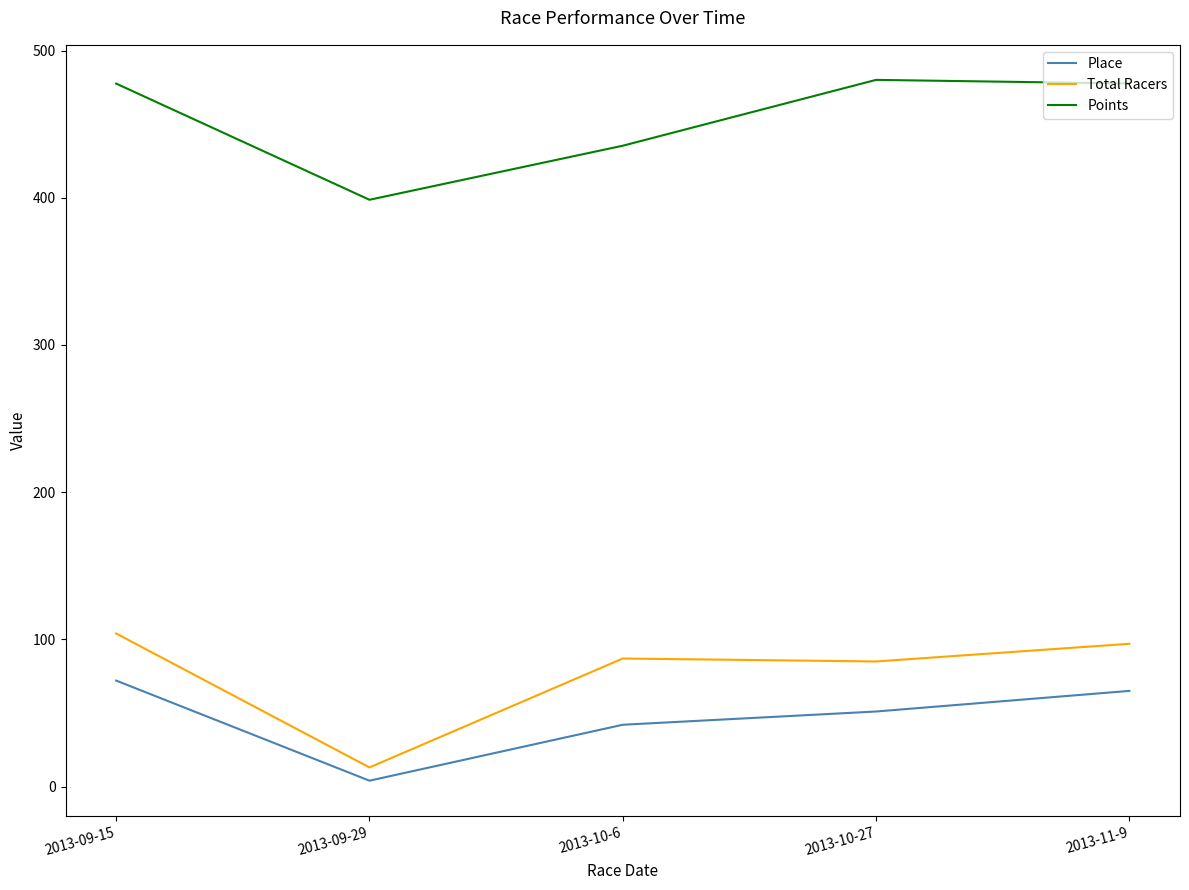

Is it true that Place equals 50.0 at 2013-09-15?

False